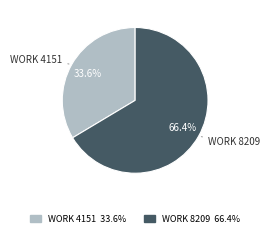

Which category has the biggest portion of the pie?

WORK 8209